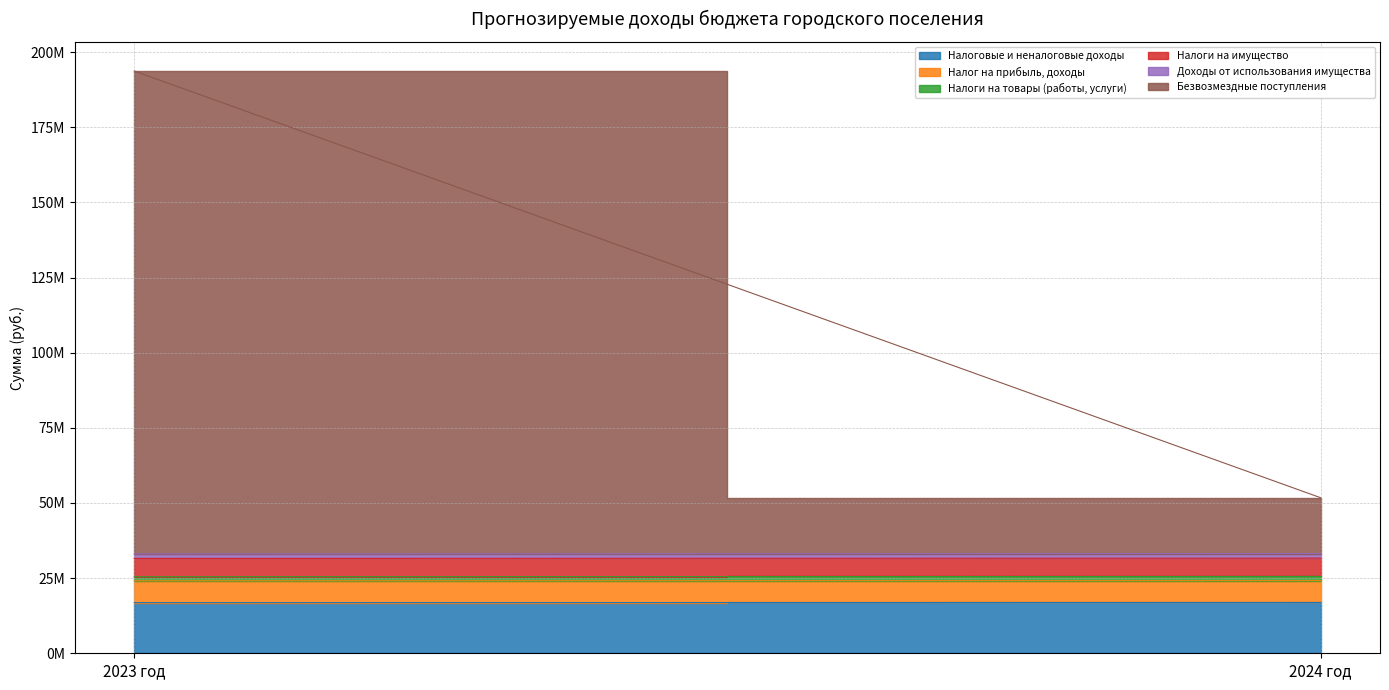

List the labels in order of Доходы от использования имущества value, smallest first.

2023 год, 2024 год